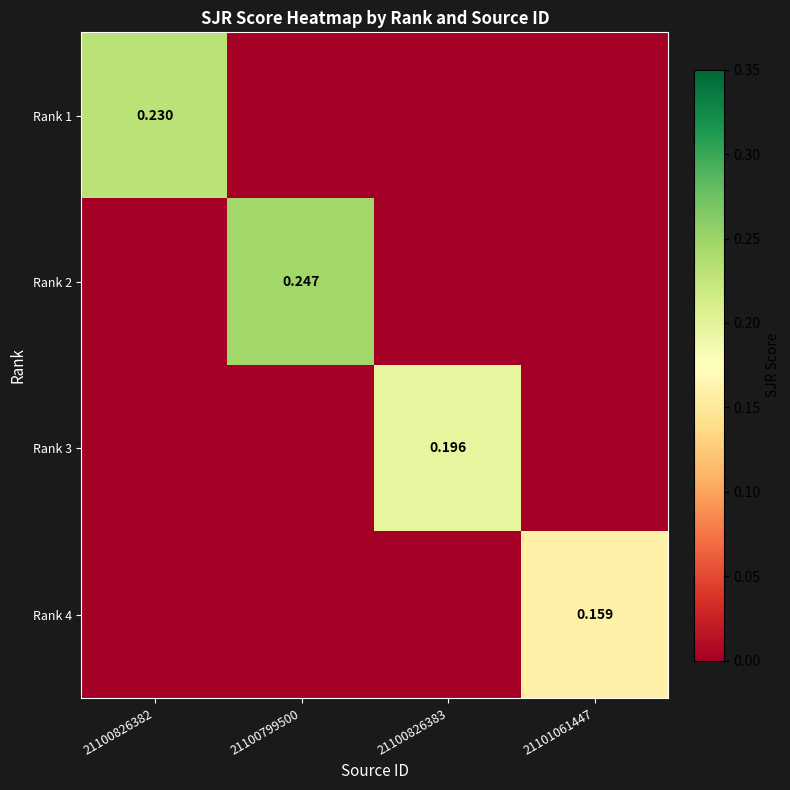

What is the sum of all Rank 2 values?

0.2